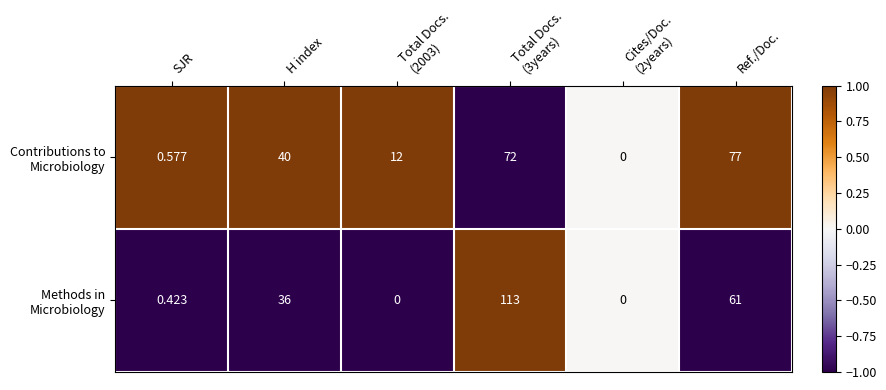

Count the number of categories in the chart.

6